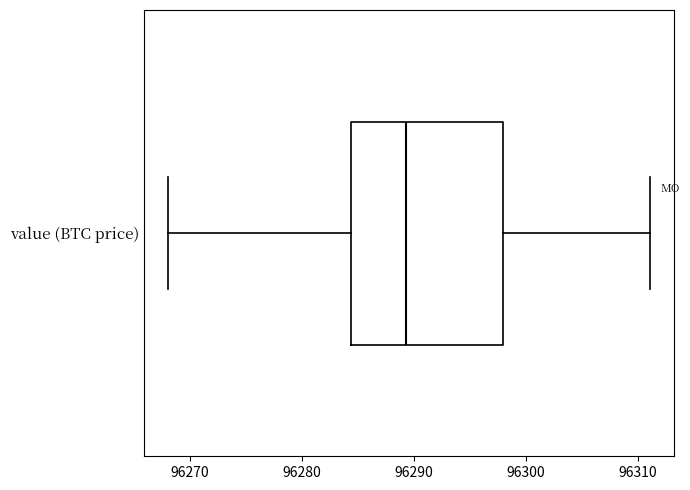

Where is the left edge of the box for value (BTC price) on the x-axis? The values are not printed on the chart, so give them approximately, as read against the axis.

96284